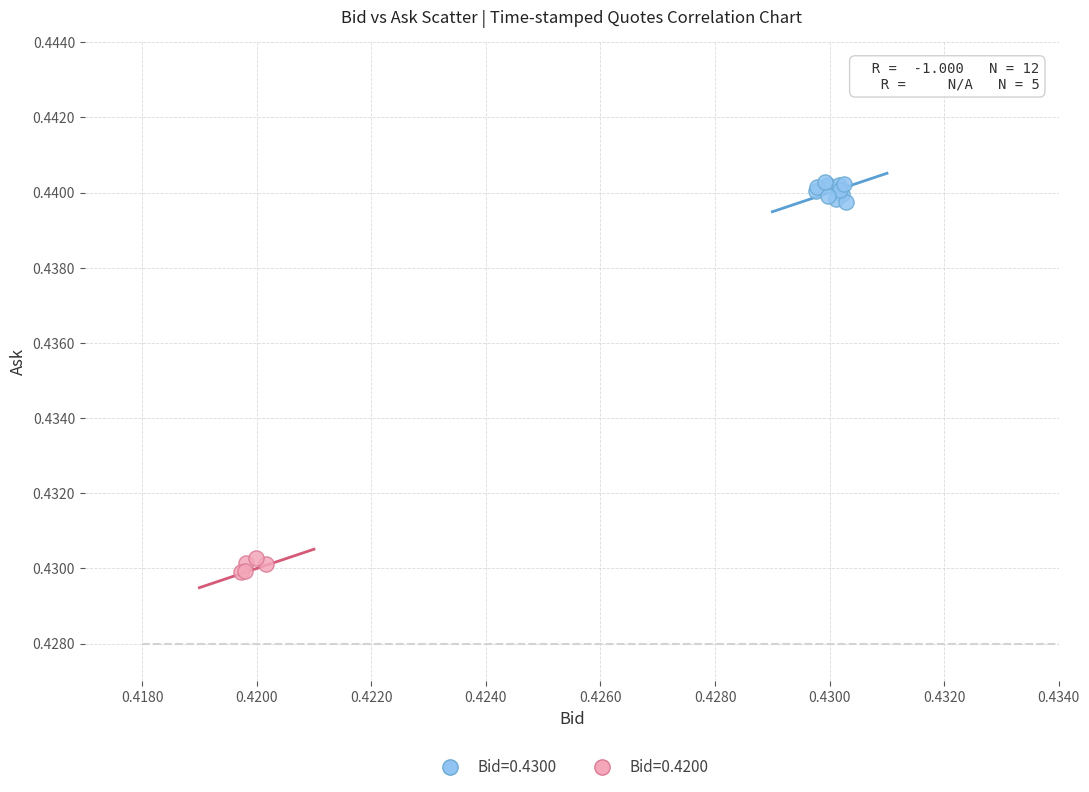

Which series reaches the minimum Y coordinate?

Bid=0.4200